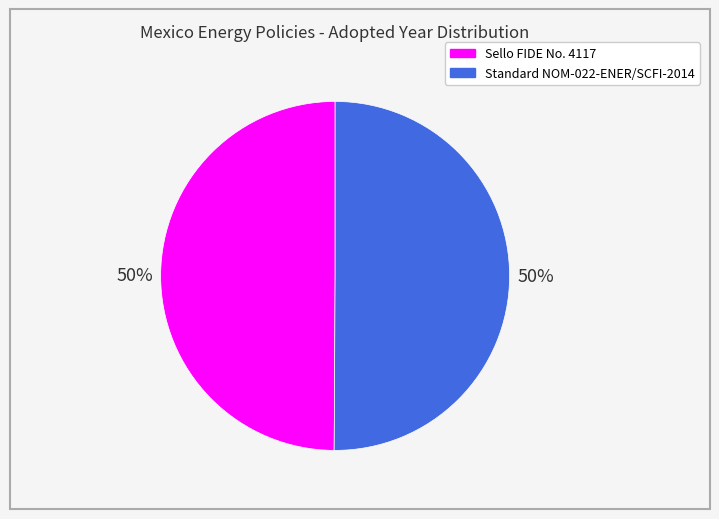

How many slices are in this pie chart?

2